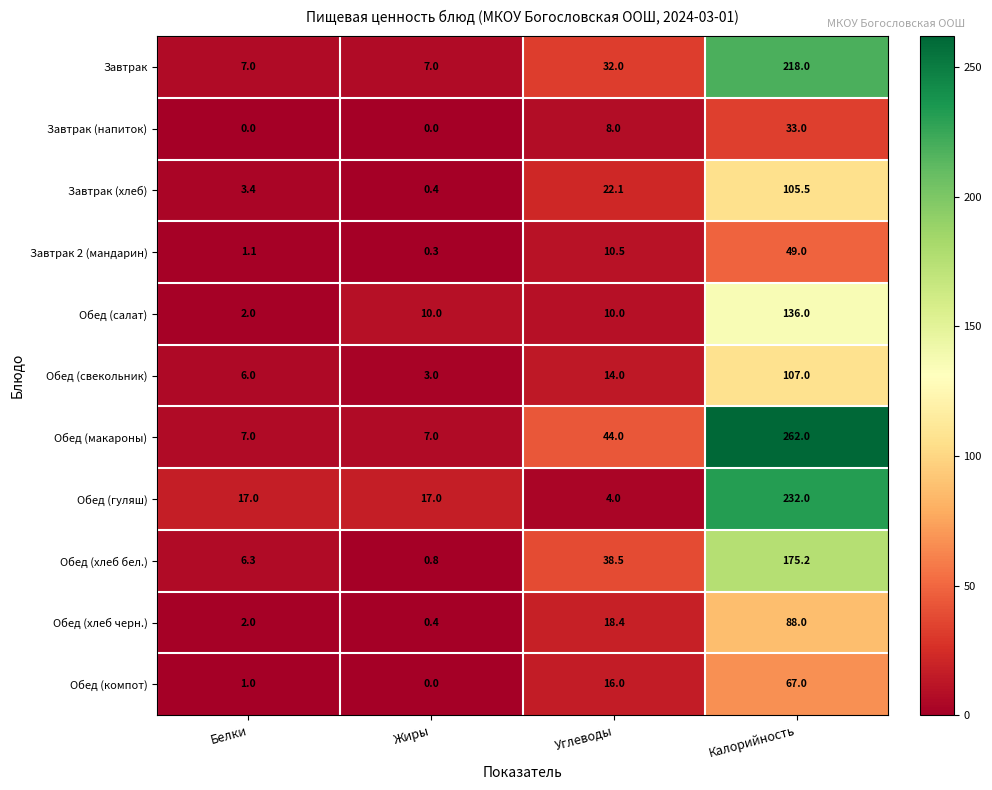

The Обед (гуляш) series shows 11.4 at Белки. True or false?

False